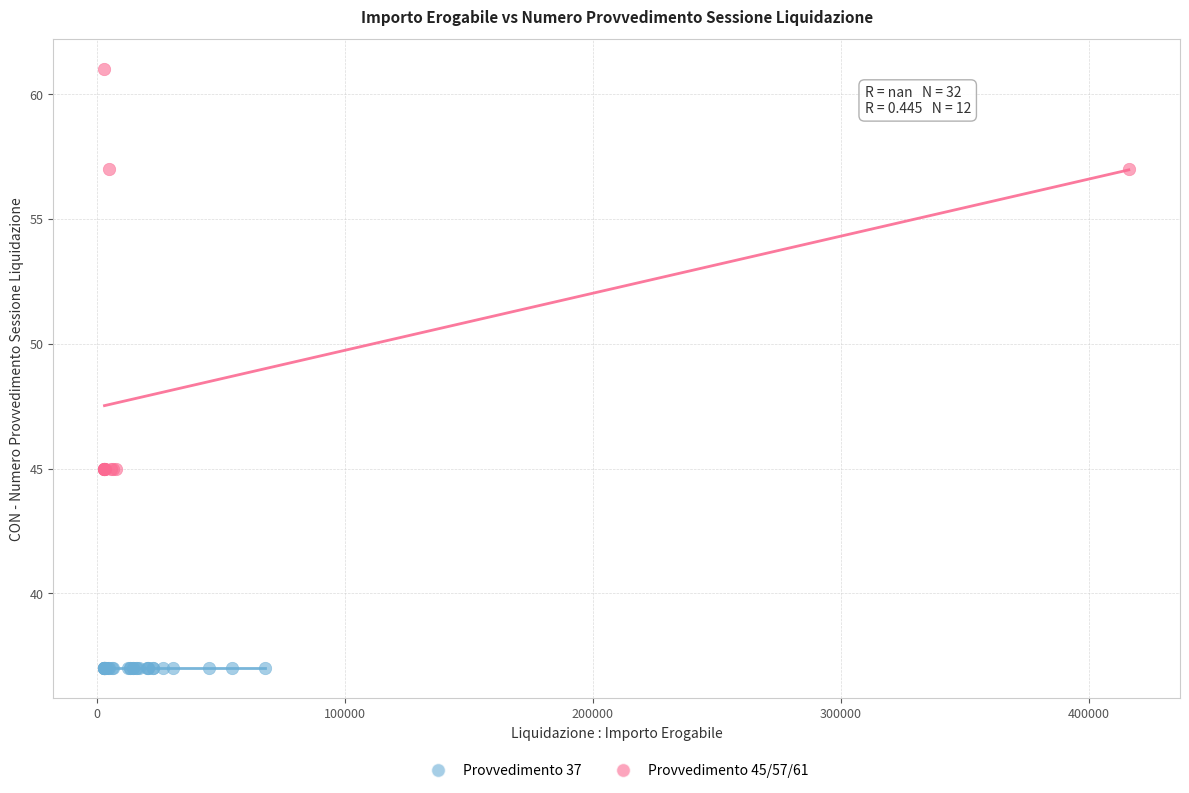

Which series reaches the minimum Y coordinate?

Provvedimento 37